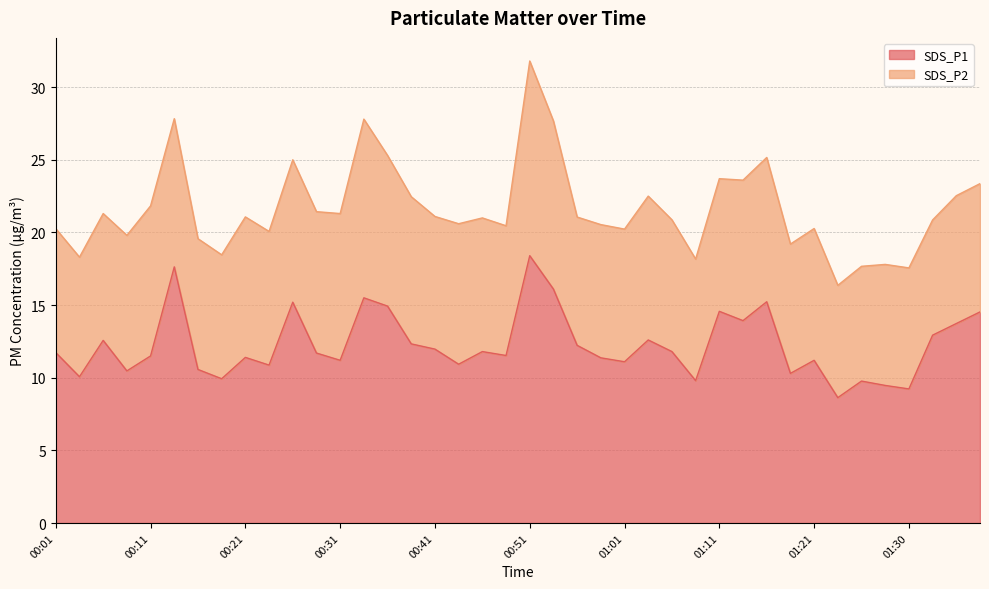

How many interior local valleys (lower than both neighbors) does the data have?

13